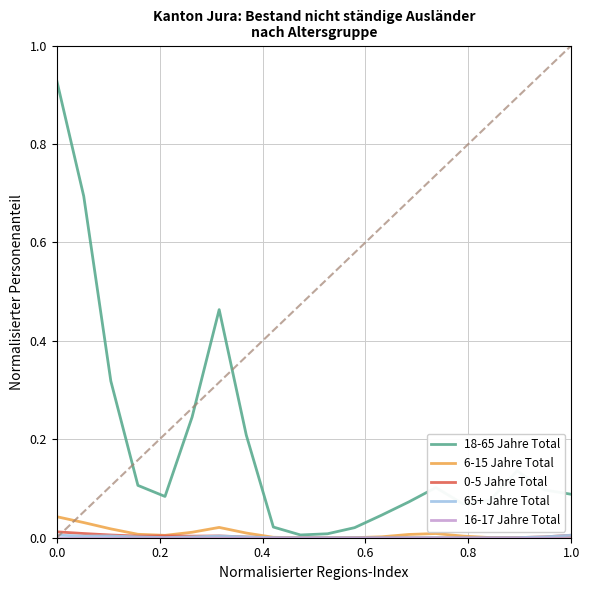

Which series has the largest range (max minus min)?

18-65 Jahre Total